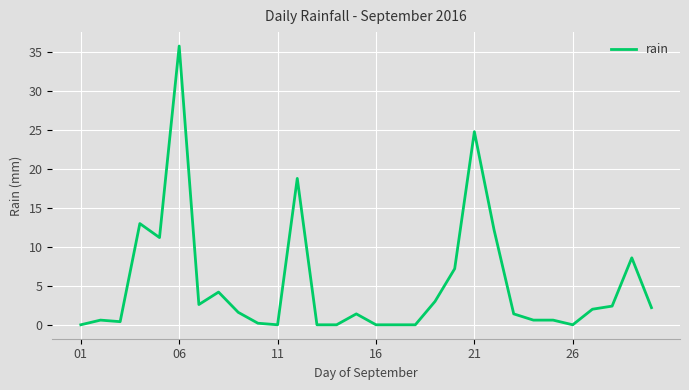

What is the difference between the maximum and minimum values?

35.8